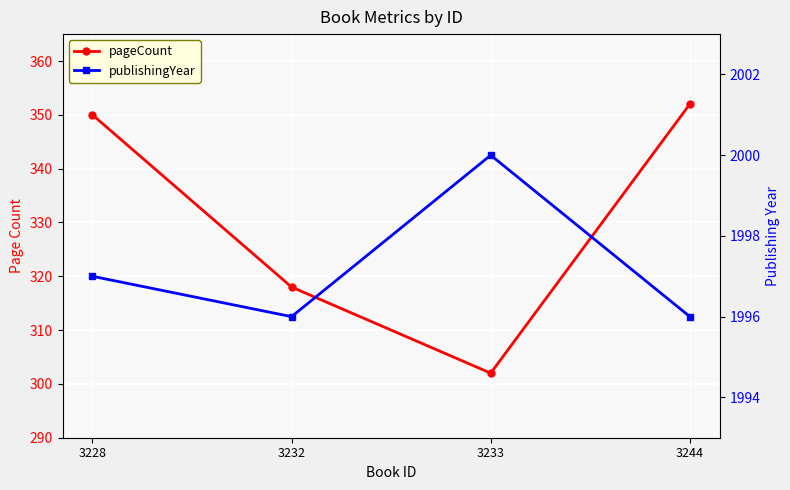

Reading right to left, what are all the values shown in this chart?

pageCount: 352	302	318	350
publishingYear: 1996	2000	1996	1997